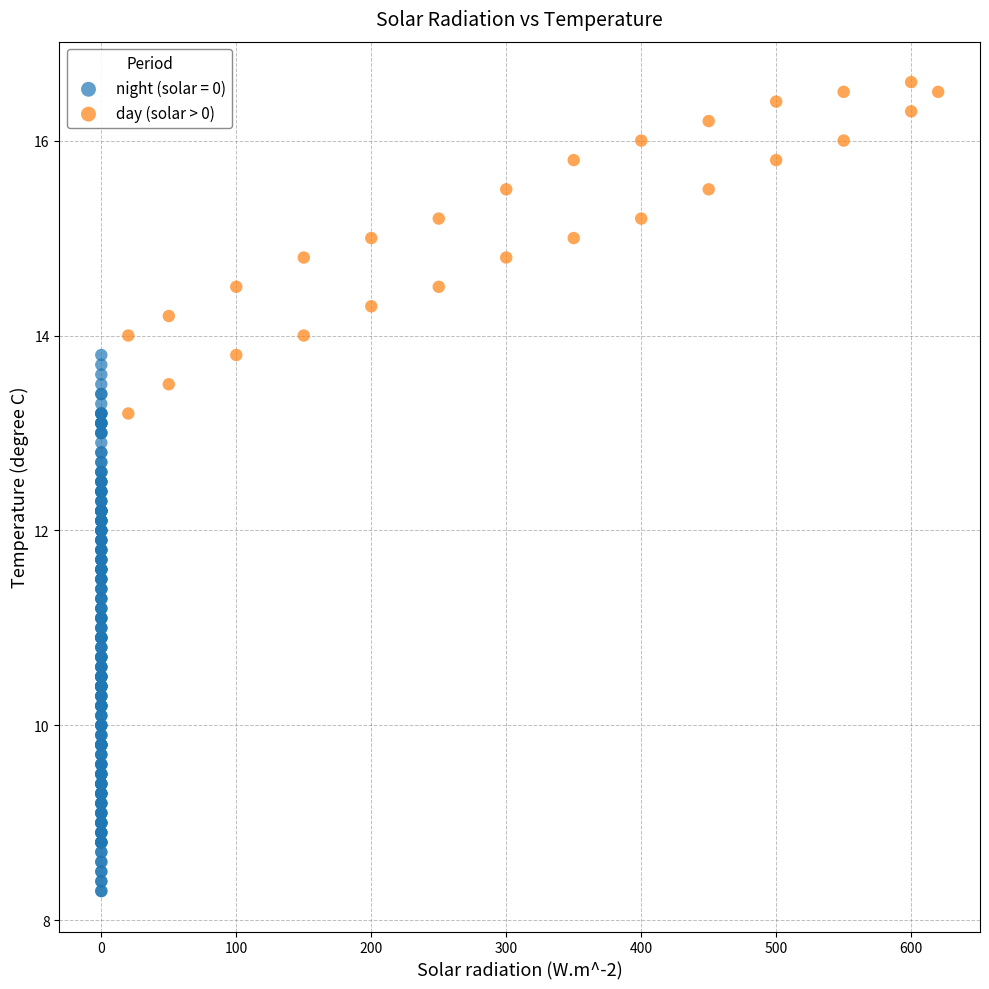

Which series reaches the maximum Y coordinate?

day (solar > 0)